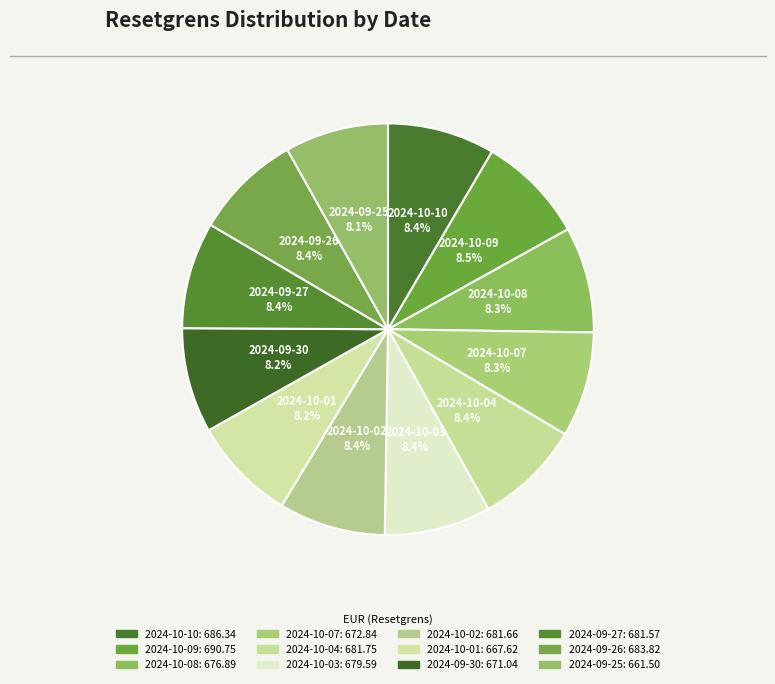

What percentage do 2024-09-26 and 2024-10-07 together represent?

16.7%